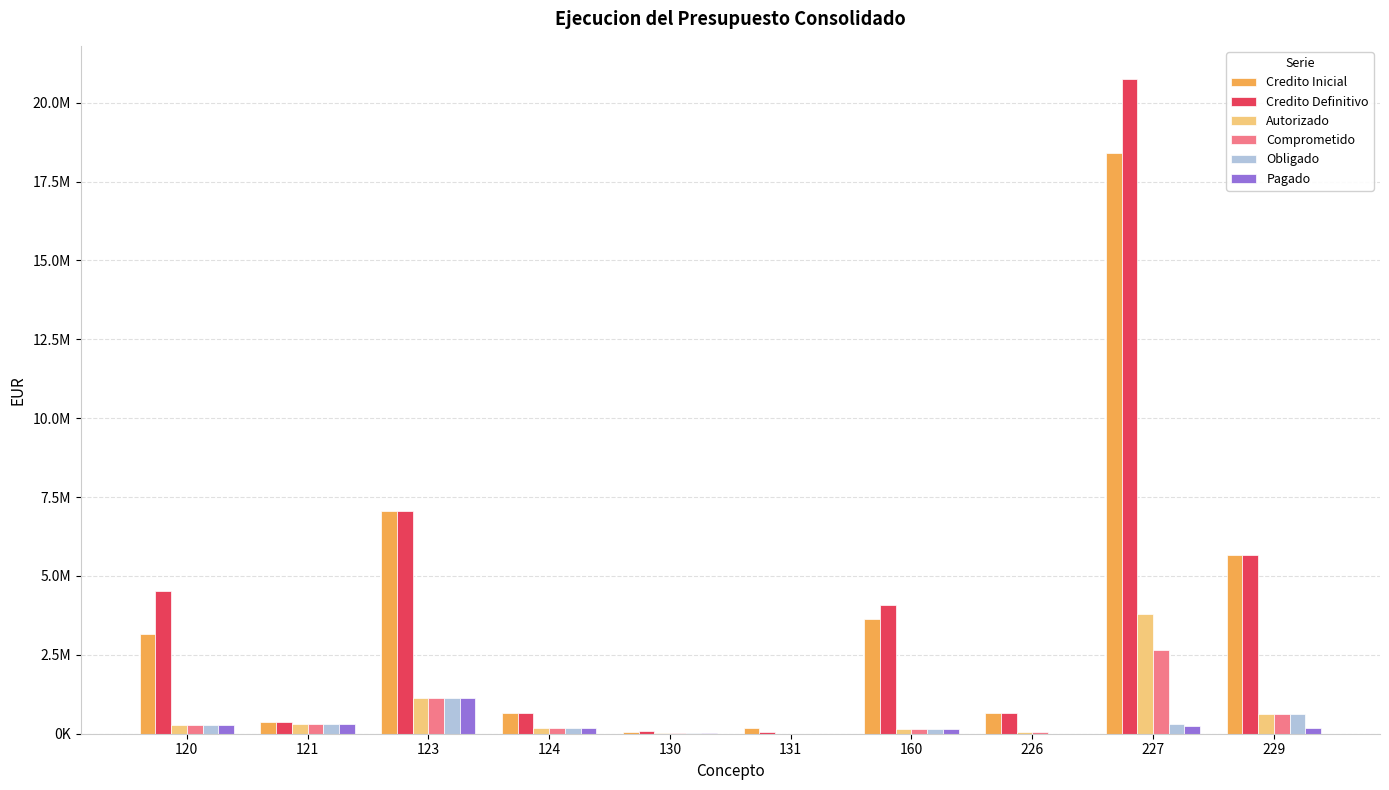

Between 123 and 131, which is larger?

123